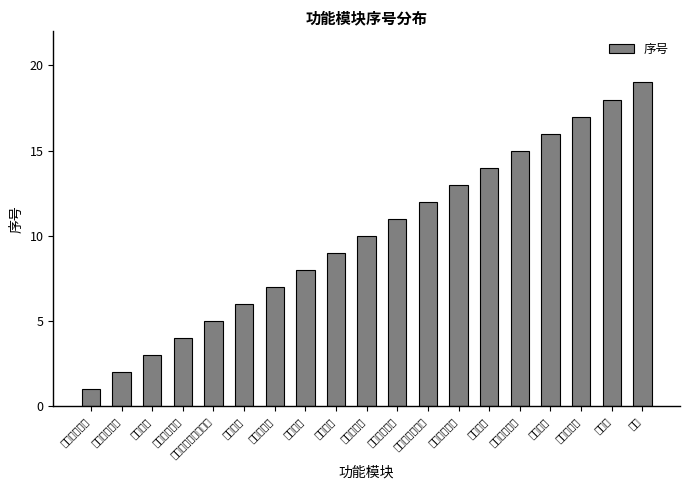

Does the chart contain stacked bars?

No